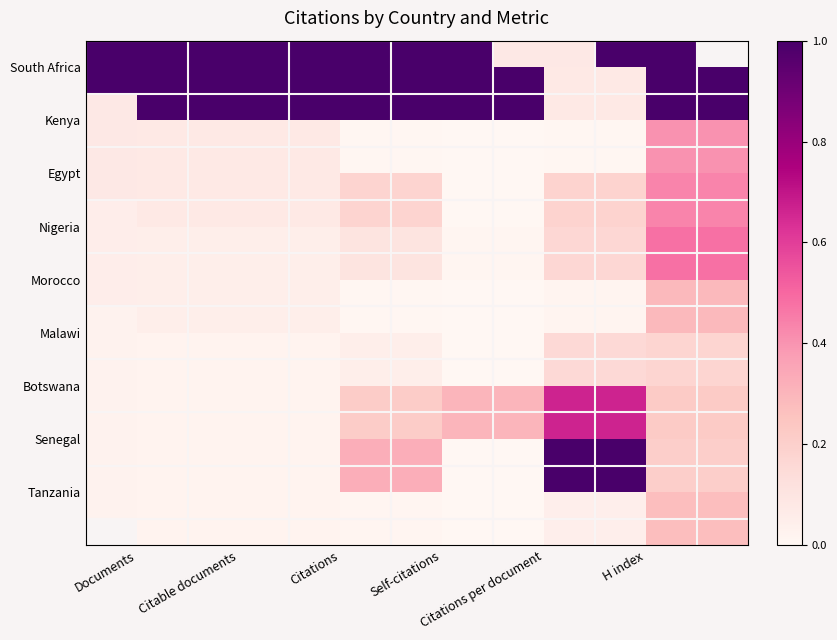

What is the maximum value shown in the chart?

1.0